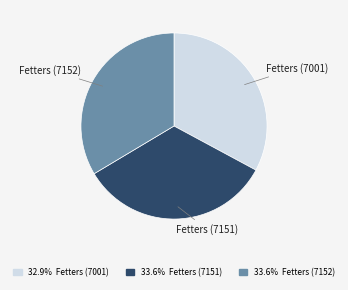

True or false: Fetters (7151) accounts for 24% of the total.

False